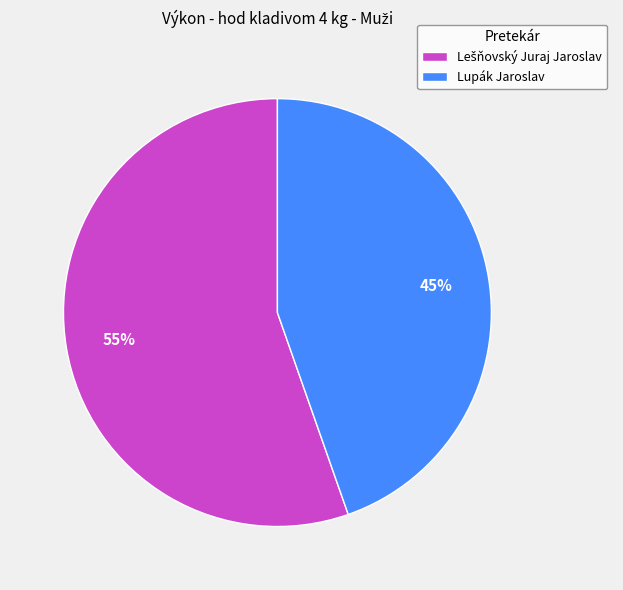

To the nearest percent, what is the average slice percentage?

50%